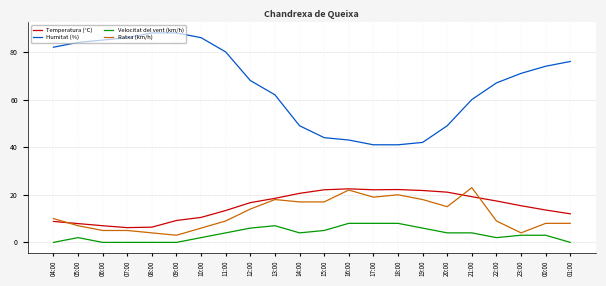

The value of Humitat (%) at 23:00 is 71.0. True or false?

True